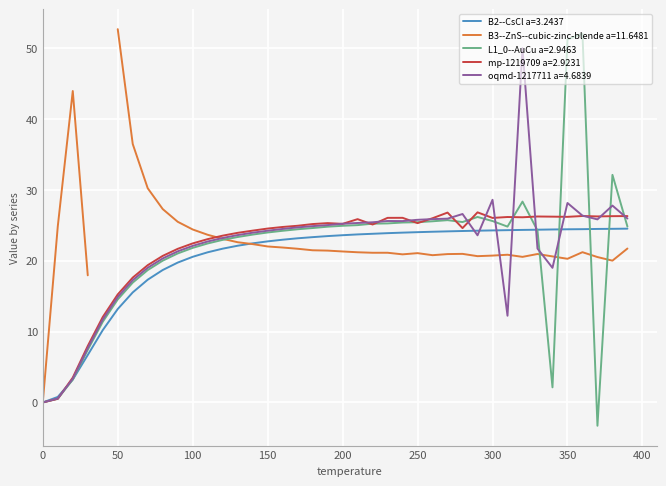

What is the maximum value for B2--CsCl a=3.2437?

24.5